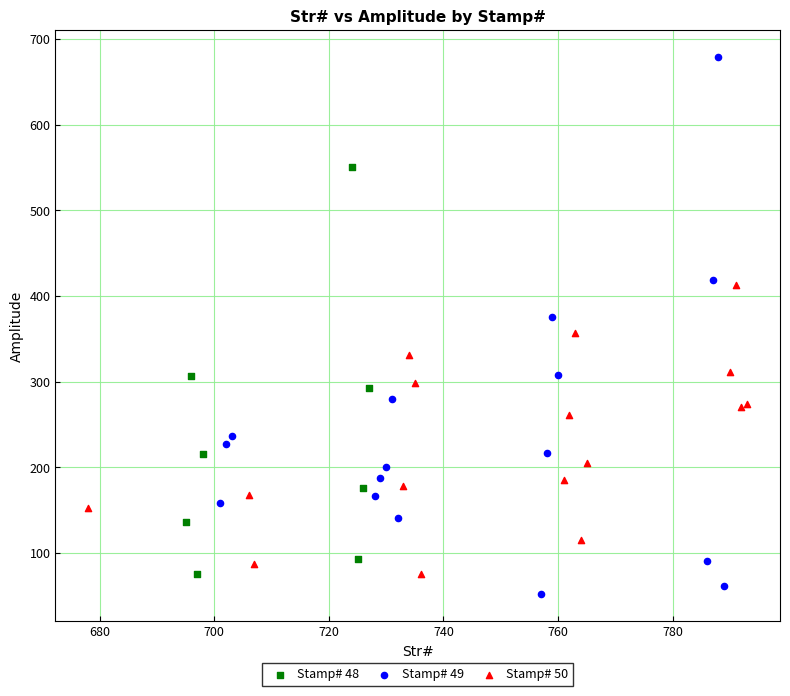

Which series contains the highest Y value?

Stamp# 49